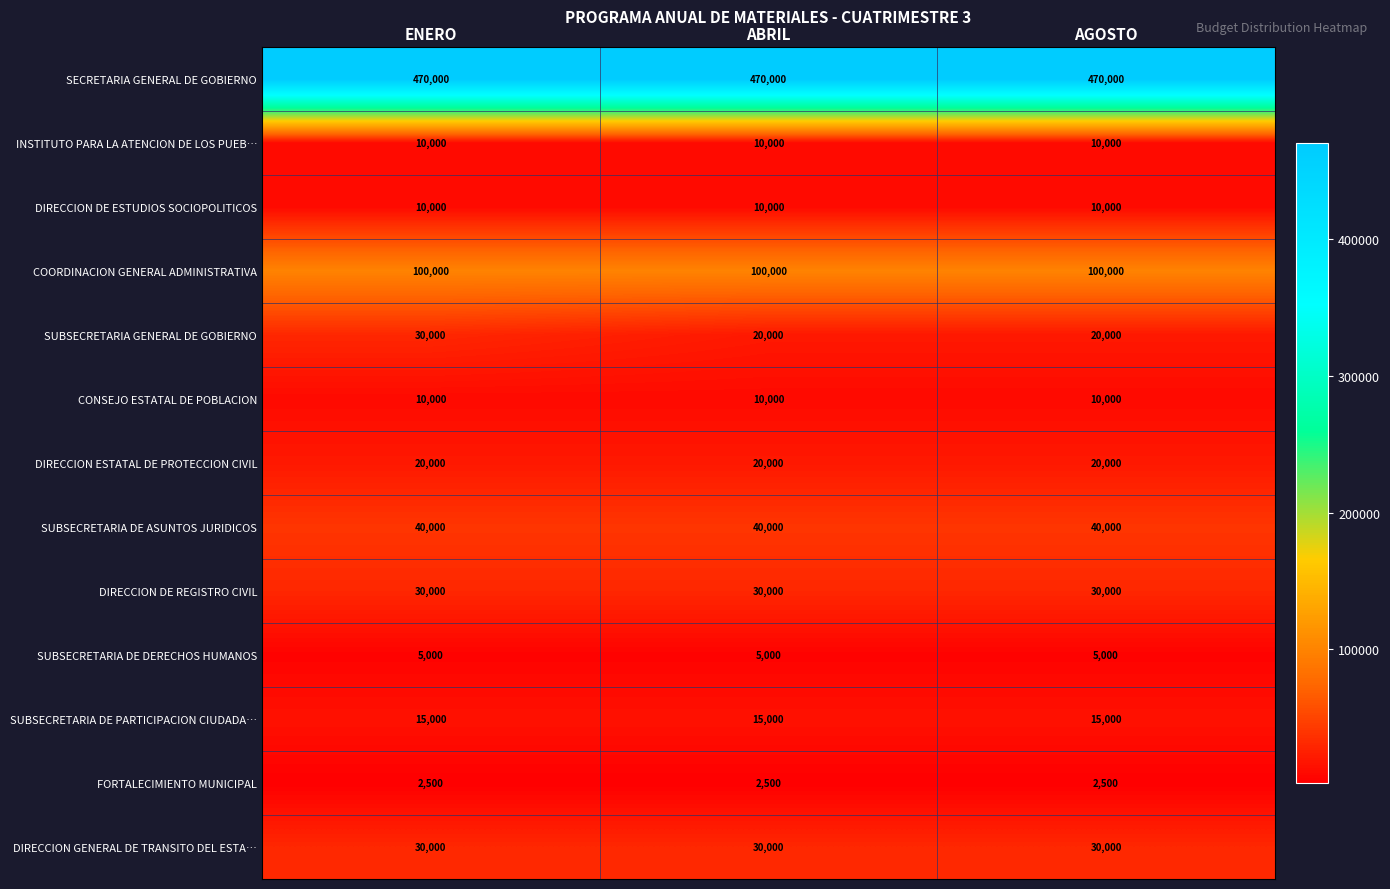

What is the greatest value displayed?

470000